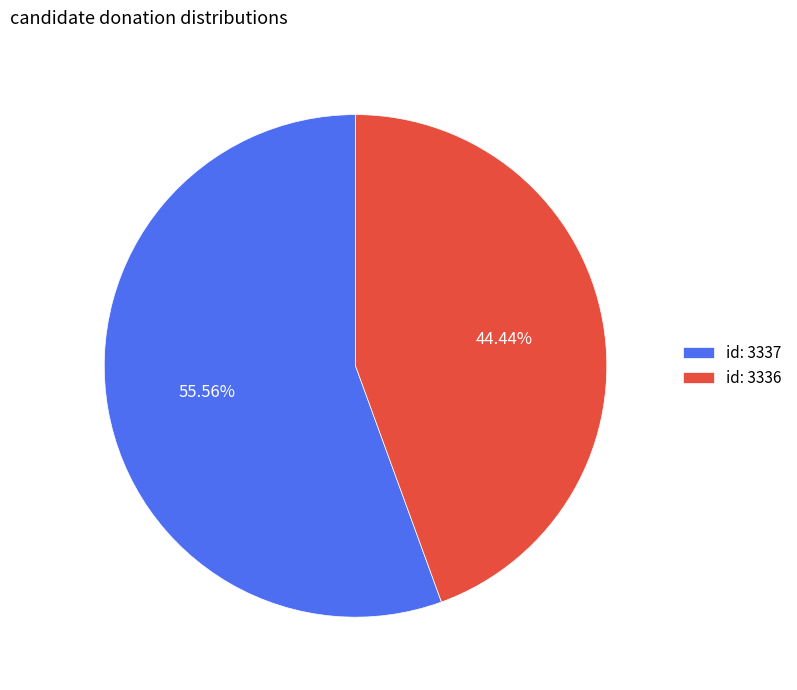

Is there any slice that represents more than half of the pie?

Yes